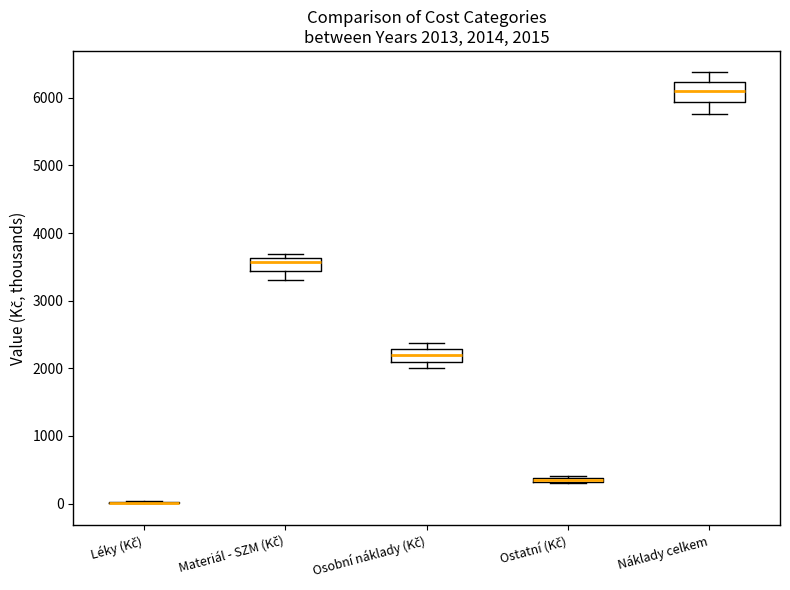

Which box is the tallest, from its lower edge to its upper edge?

Náklady celkem